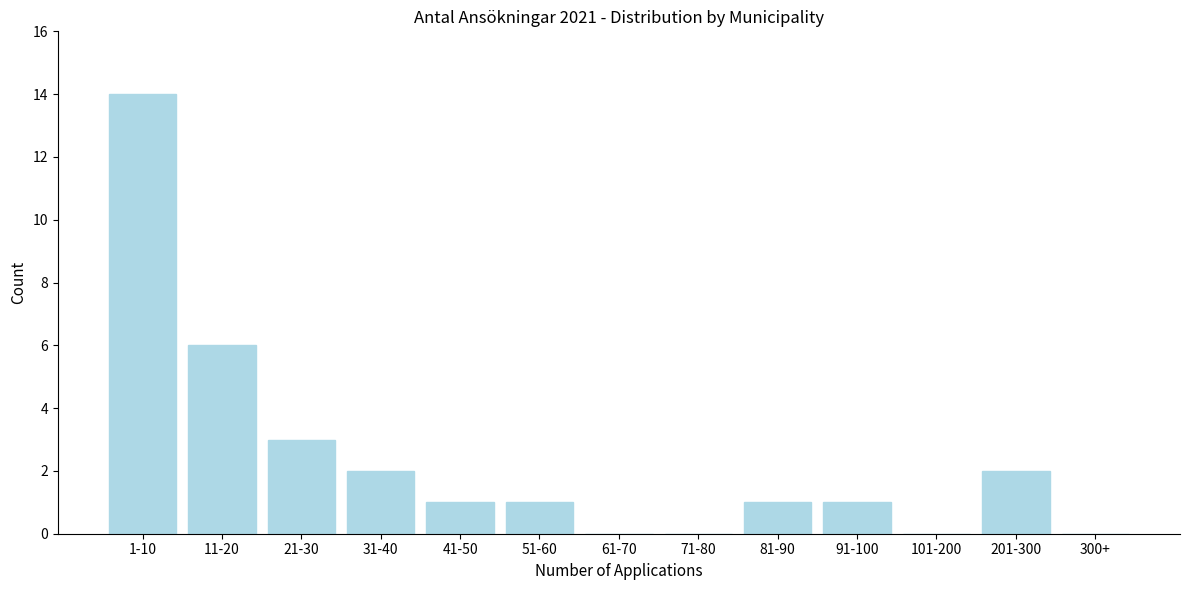

Reading left to right, transcribe all the data shown in this chart.

1-10=14	11-20=6	21-30=3	31-40=2	41-50=1	51-60=1	61-70=0	71-80=0	81-90=1	91-100=1	101-200=0	201-300=2	300+=0